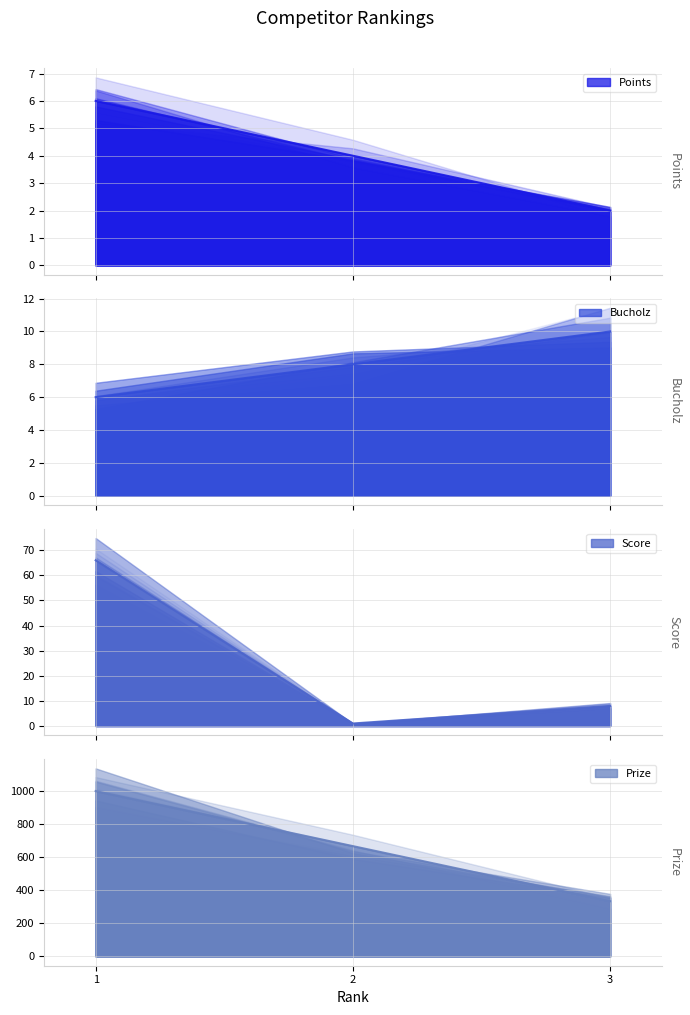

What is the value of the Points point at the 1st from the left?

6